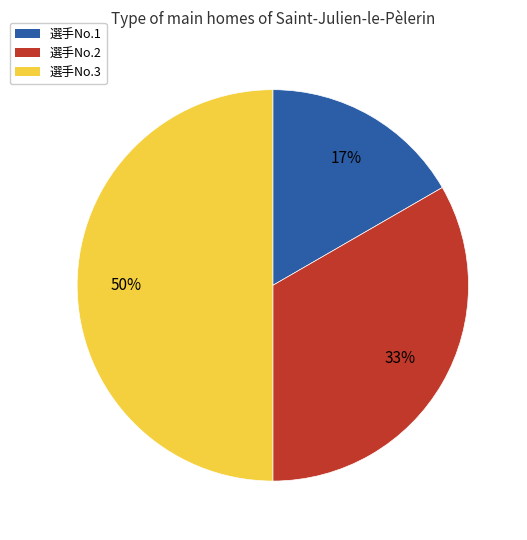

To the nearest percent, what is the average slice percentage?

33%